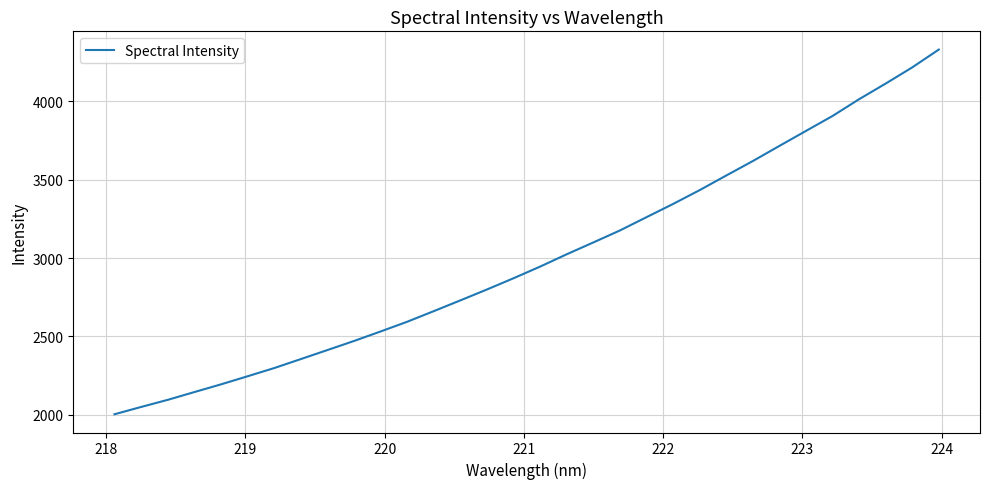

What is the maximum value shown in the chart?

4329.1